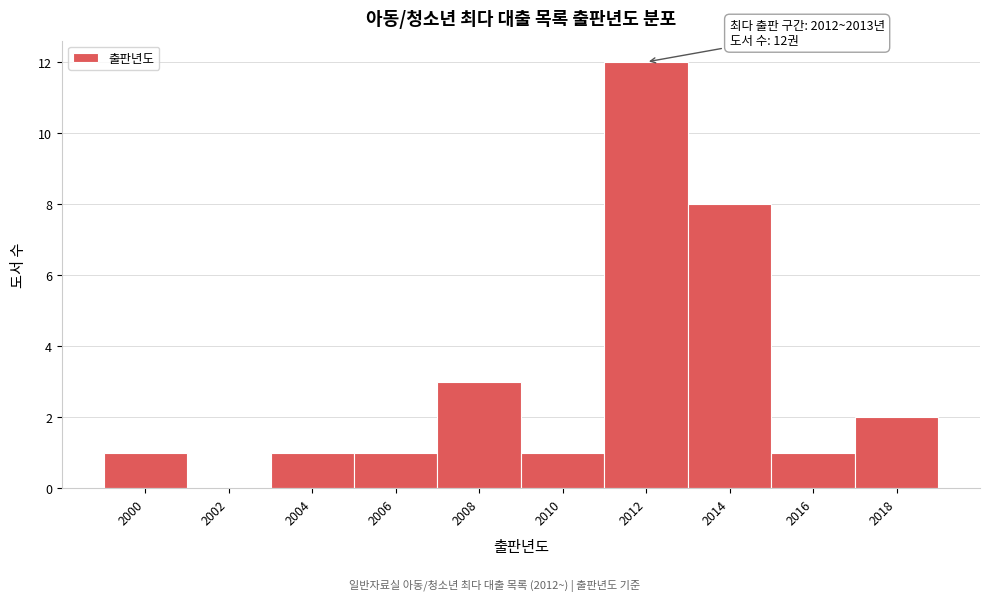

Reading left to right, transcribe all the data shown in this chart.

2000=1	2002=0	2004=1	2006=1	2008=3	2010=1	2012=12	2014=8	2016=1	2018=2